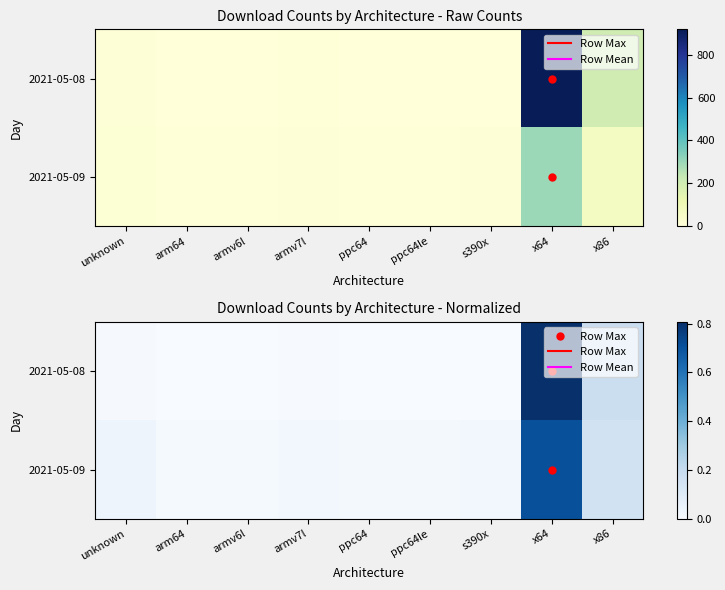

Which has a higher value, ppc64le or s390x?

ppc64le